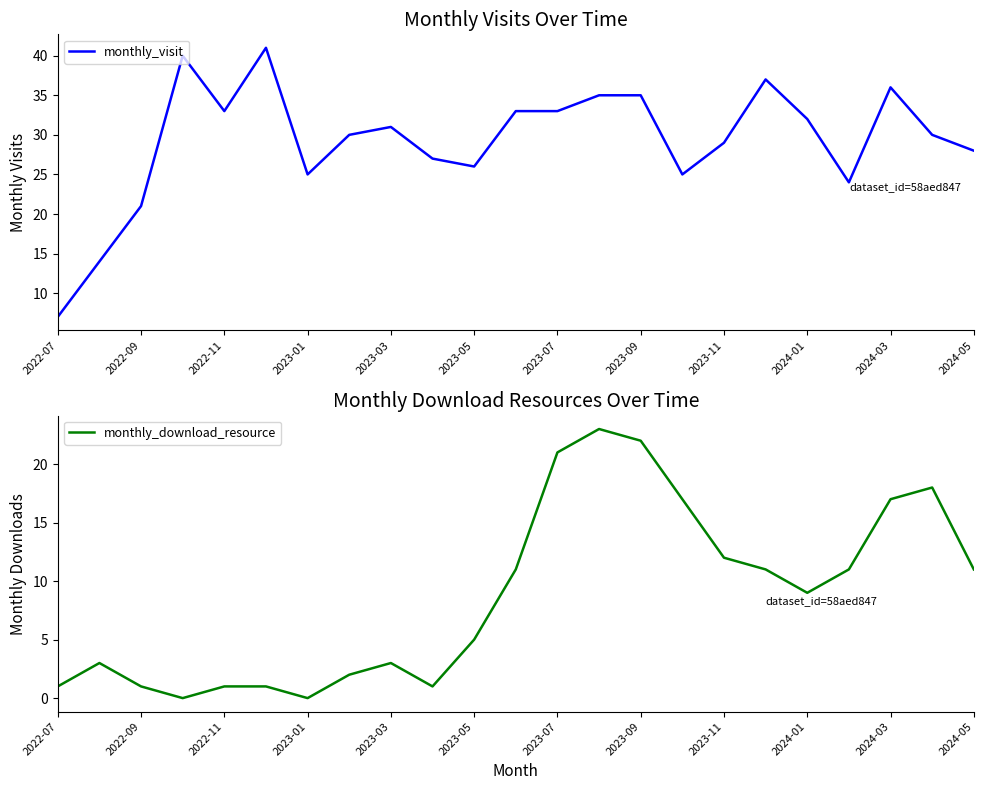

Rank the series by their average value, from lowest to highest.

monthly_download_resource, monthly_visit